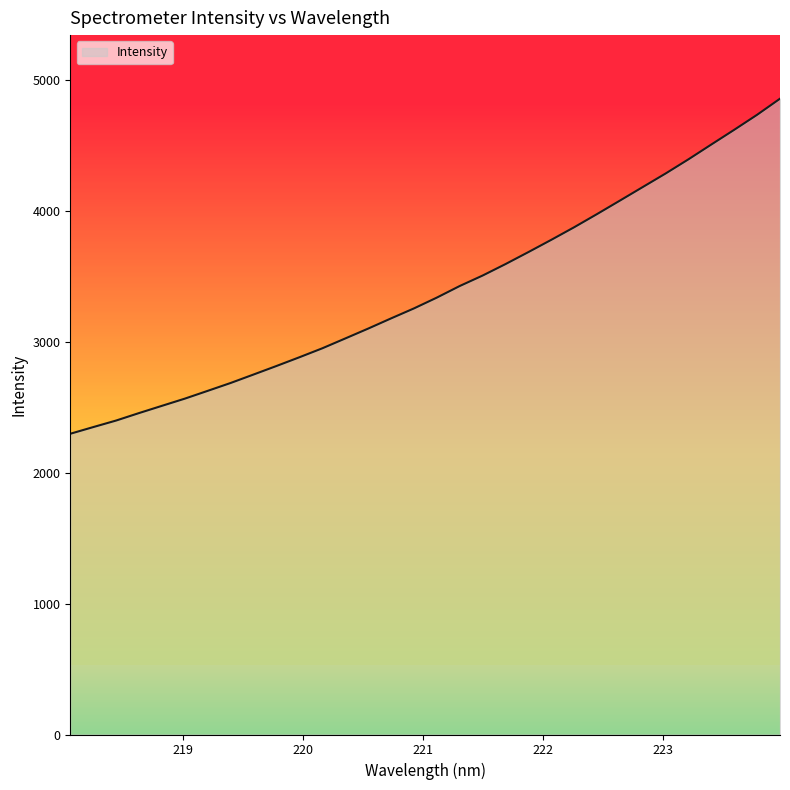

What is the difference between the maximum and minimum values?

2561.6